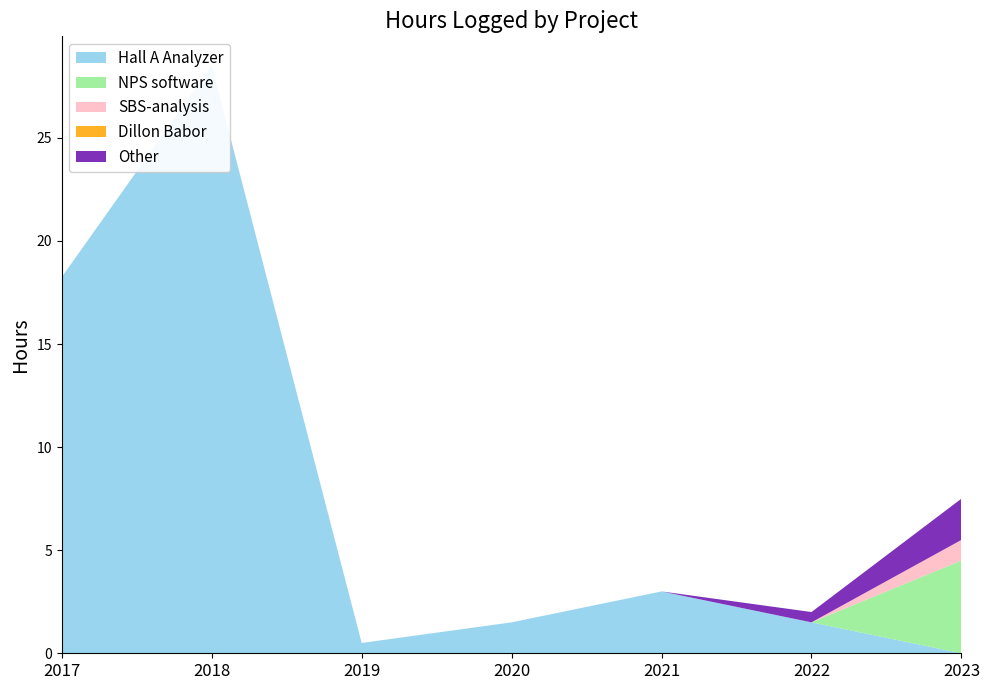

Reading left to right, list all the values displayed in this chart.

Hall A Analyzer: 2017=18.2	2018=28.5	2019=0.5	2020=1.5	2021=3.0	2022=1.5	2023=0.0
NPS software: 2017=0.0	2018=0.0	2019=0.0	2020=0.0	2021=0.0	2022=0.0	2023=4.5
SBS-analysis: 2017=0.0	2018=0.0	2019=0.0	2020=0.0	2021=0.0	2022=0.0	2023=1.0
Dillon Babor: 2017=0.0	2018=0.0	2019=0.0	2020=0.0	2021=0.0	2022=0.0	2023=0.0
Other: 2017=0.0	2018=0.0	2019=0.0	2020=0.0	2021=0.0	2022=0.5	2023=2.0